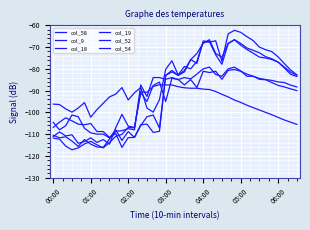

True or false: col_52 has more than 2 points higher than both neighbors.

True